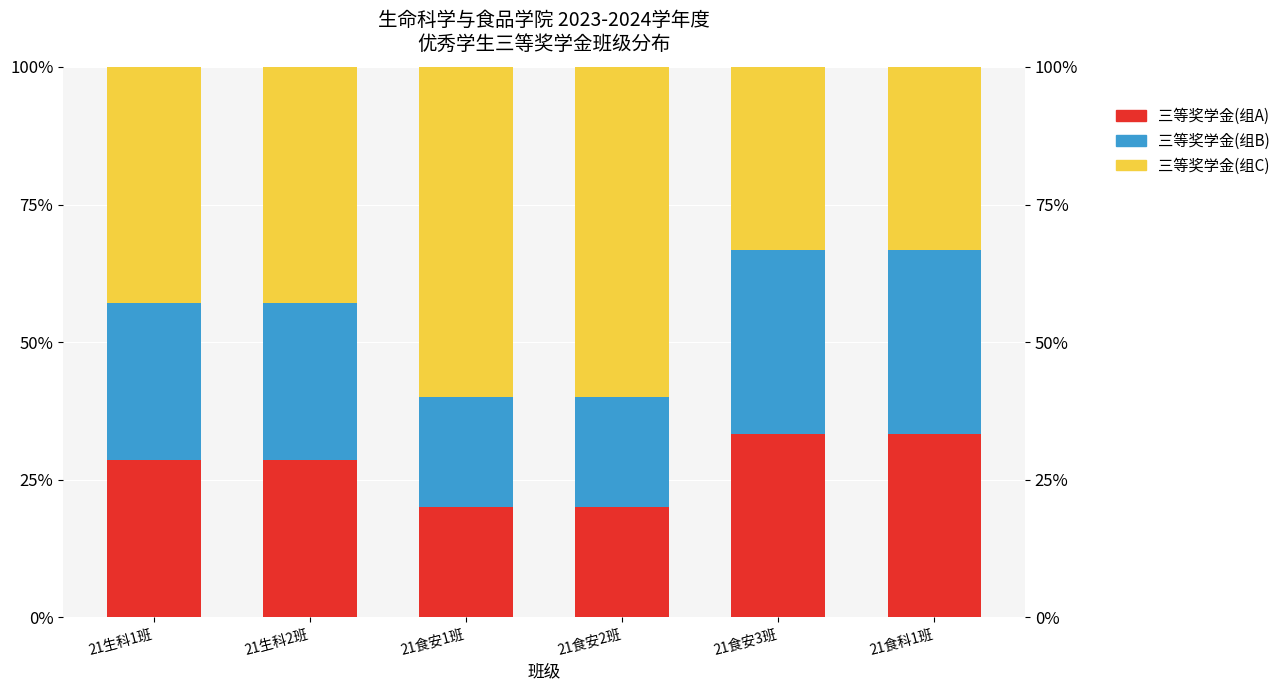

Which series has the widest spread of values?

三等奖学金(组C)